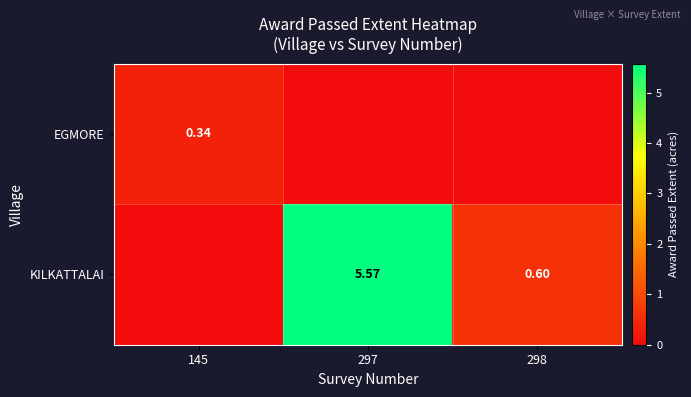

List the series in order of their overall mean, lowest first.

EGMORE, KILKATTALAI